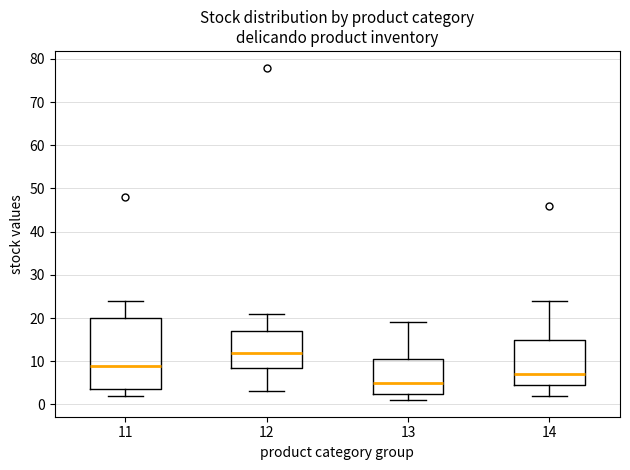

Comparing the boxes themselves (not the whiskers), which one is the tallest?

11